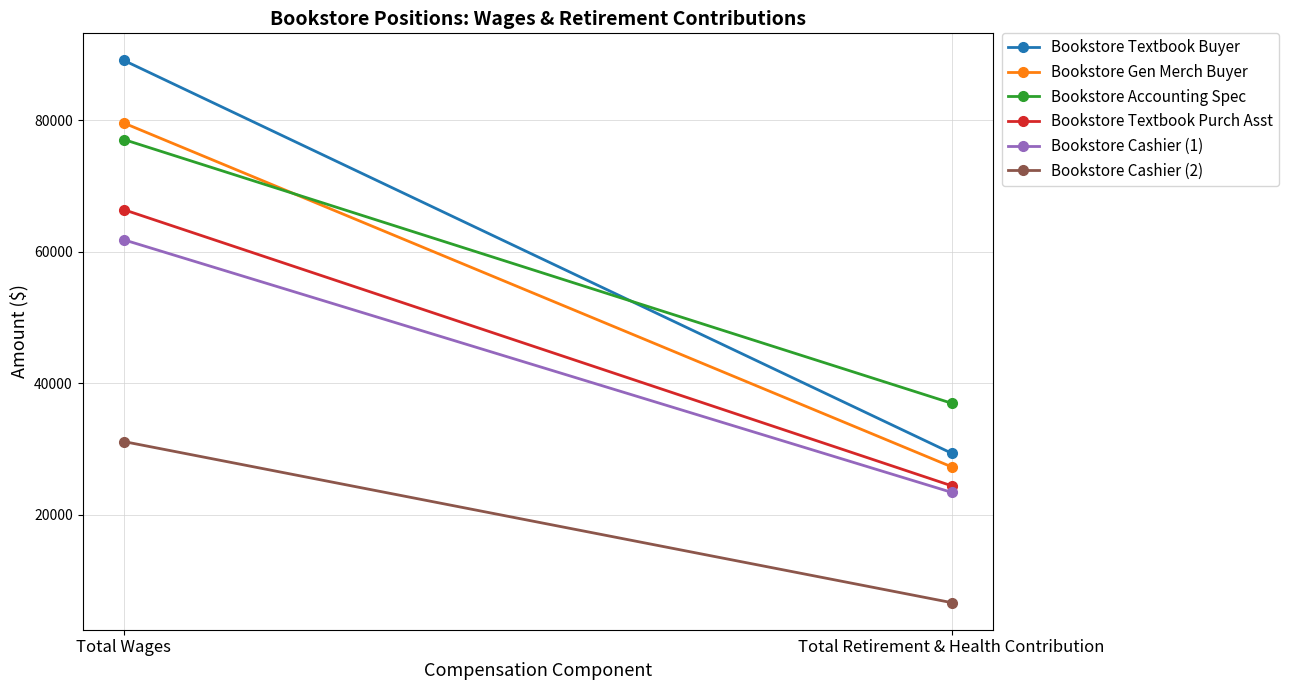

What is the sum of the Bookstore Textbook Purch Asst values at Total Retirement & Health Contribution and Total Wages?

90752